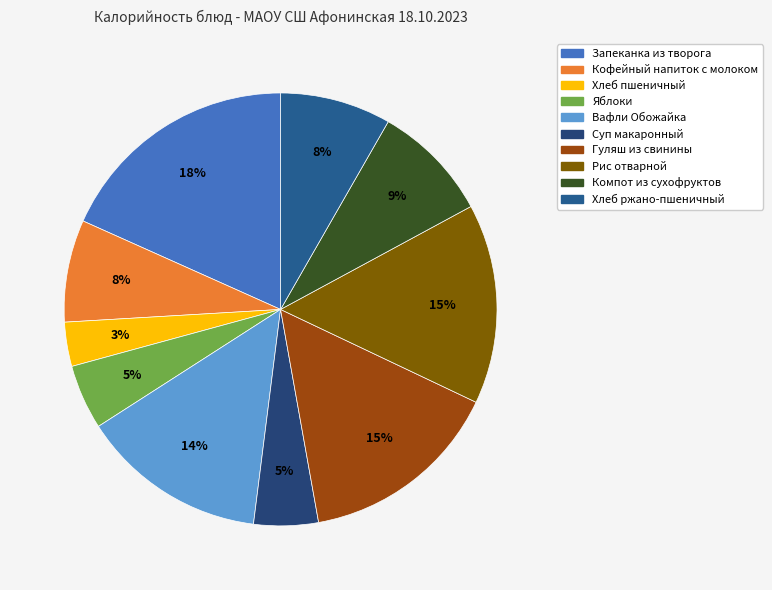

Combined, do Суп макаронный and Кофейный напиток с молоком account for over 50%?

No